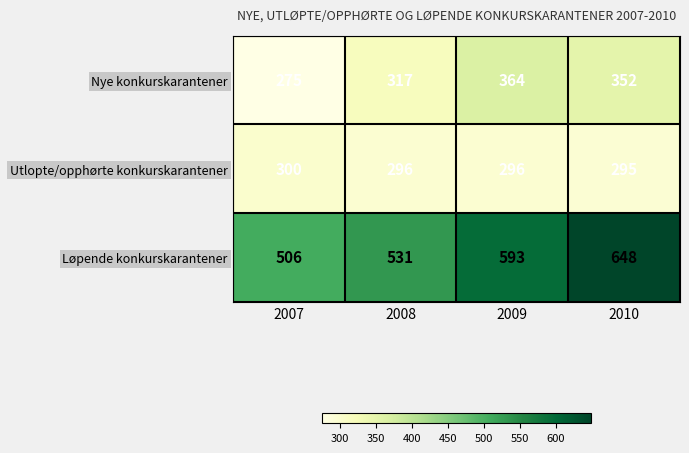

Reading left to right, transcribe all the data shown in this chart.

Nye konkurskarantener: 275	317	364	352
Utlopte/opphørte konkurskarantener: 300	296	296	295
Løpende konkurskarantener: 506	531	593	648